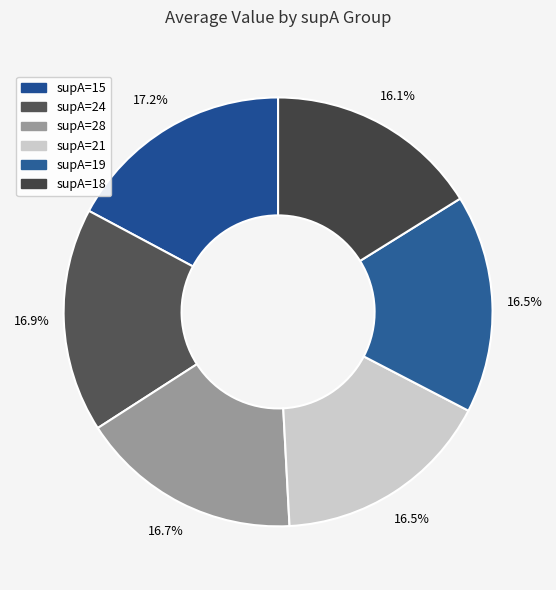

Count the number of slices in the pie.

6